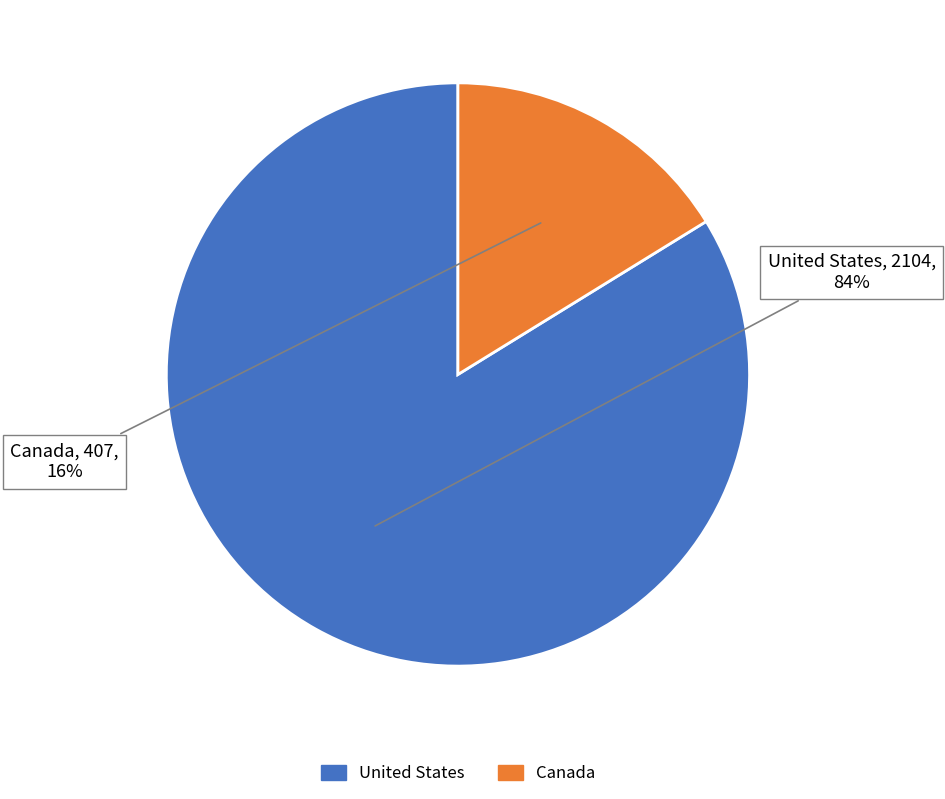

To the nearest percent, what portion does Canada represent?

16%